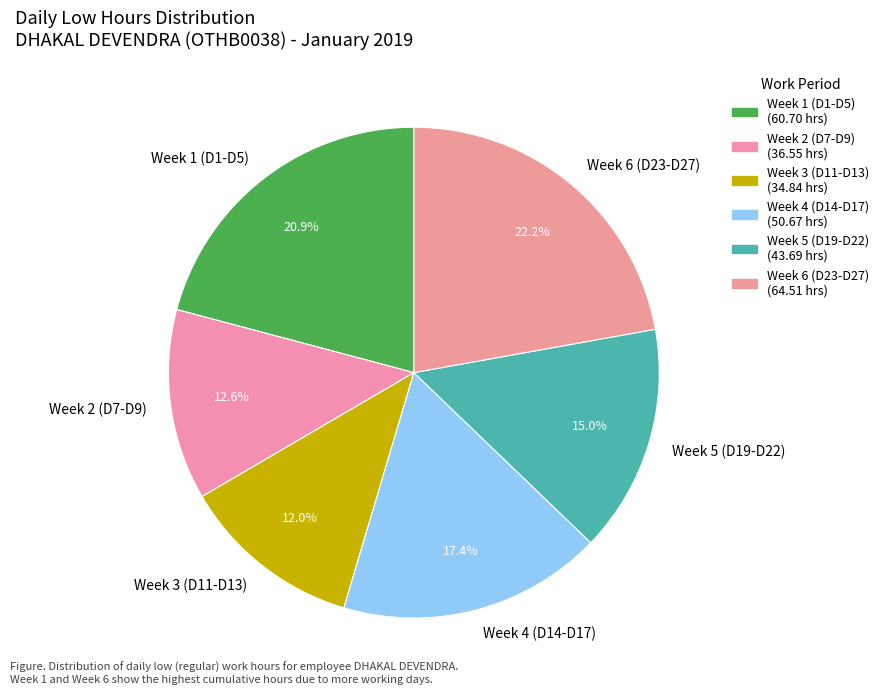

Is Week 1 (D1-D5) the majority of the pie?

No